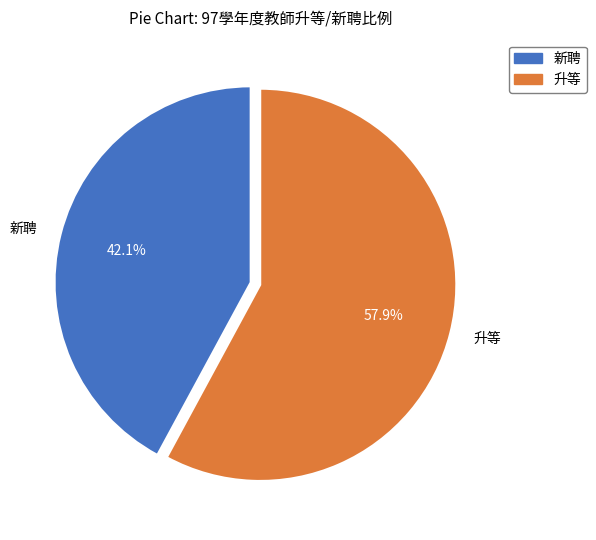

How many segments does this pie chart have?

2